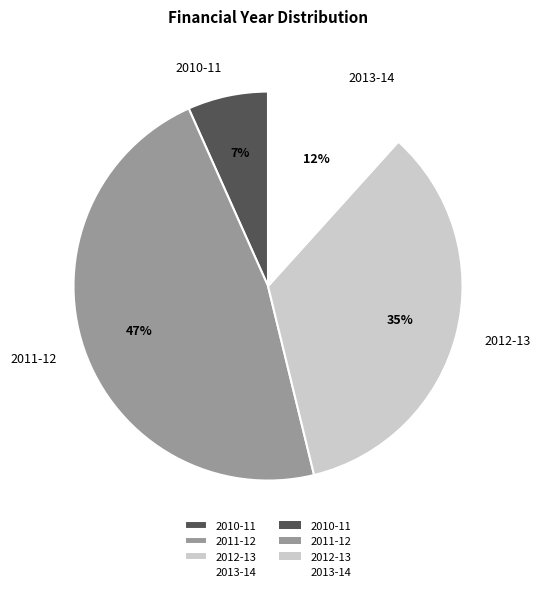

How many slices are in this pie chart?

4